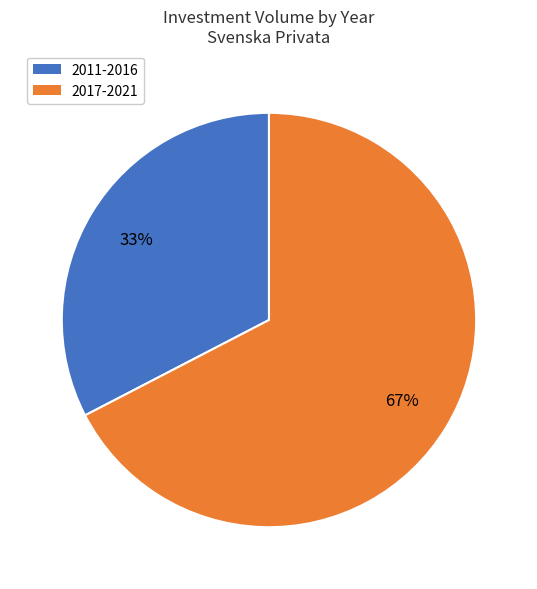

Is there any slice that represents more than half of the pie?

Yes